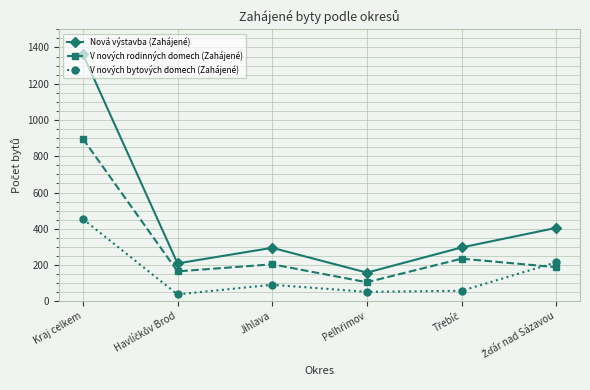

What is the minimum value shown in the chart?

38